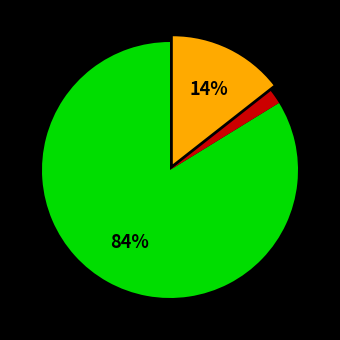

How many slices are in this pie chart?

3